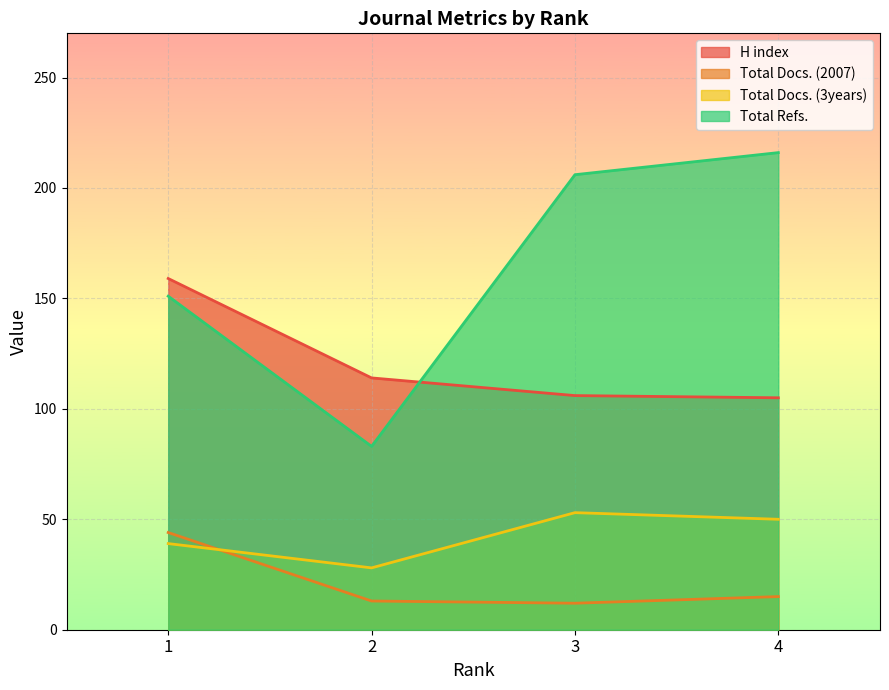

Which series has the largest total across all categories?

Total Refs.